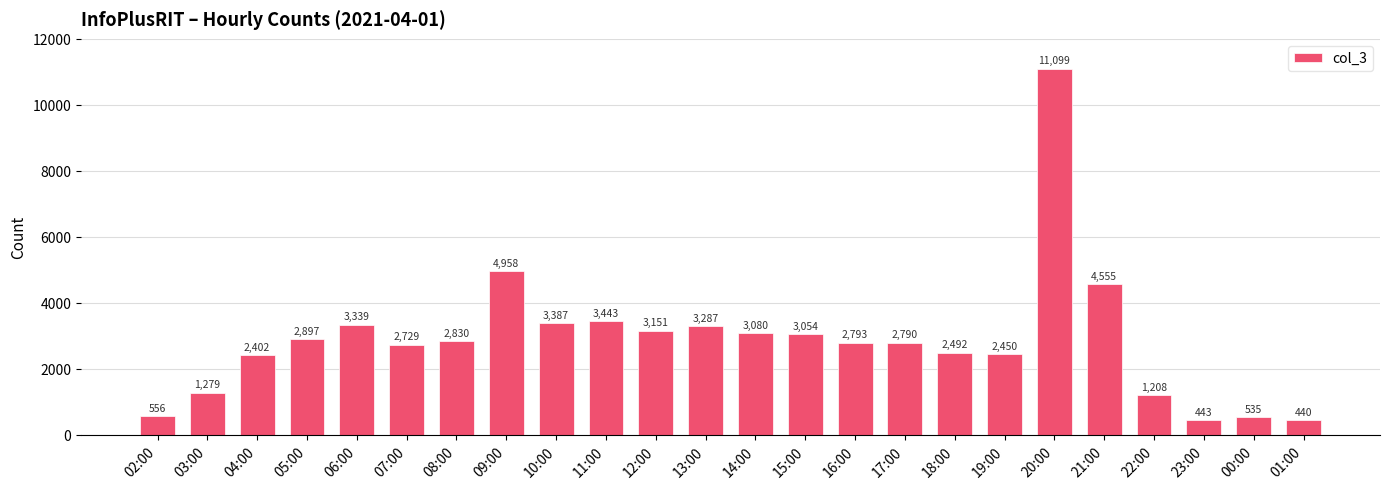

List the labels in order of value, largest first.

20:00, 09:00, 21:00, 11:00, 10:00, 06:00, 13:00, 12:00, 14:00, 15:00, 05:00, 08:00, 16:00, 17:00, 07:00, 18:00, 19:00, 04:00, 03:00, 22:00, 02:00, 00:00, 23:00, 01:00